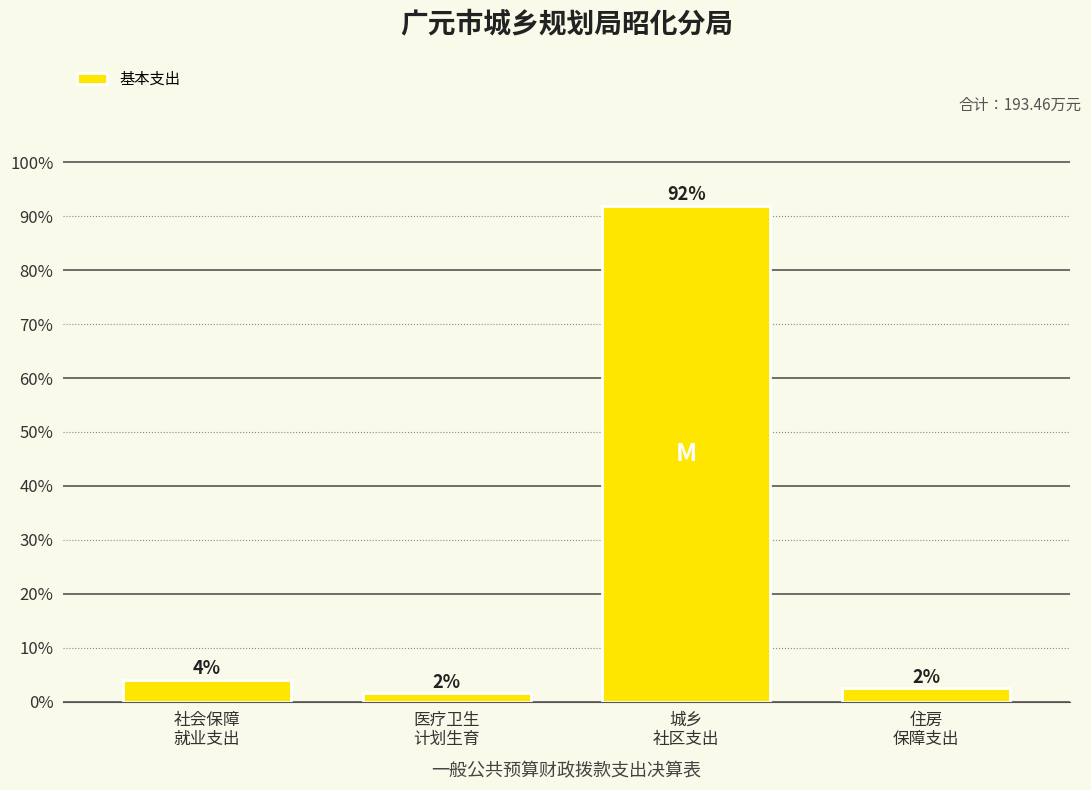

What is the value of the 3rd bar from the left?

91.9